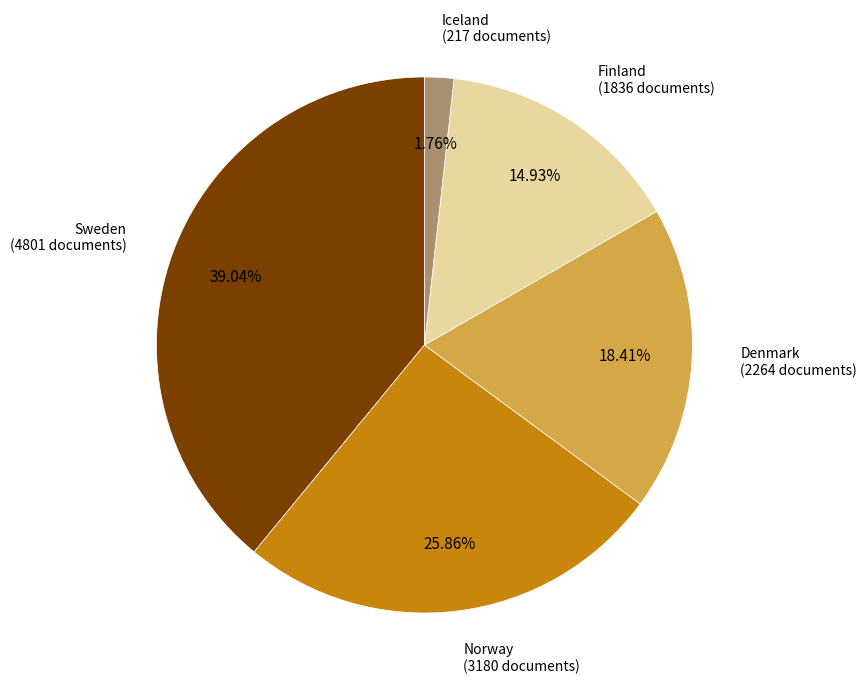

Rank the categories by value from highest to lowest.

Sweden, Norway, Denmark, Finland, Iceland